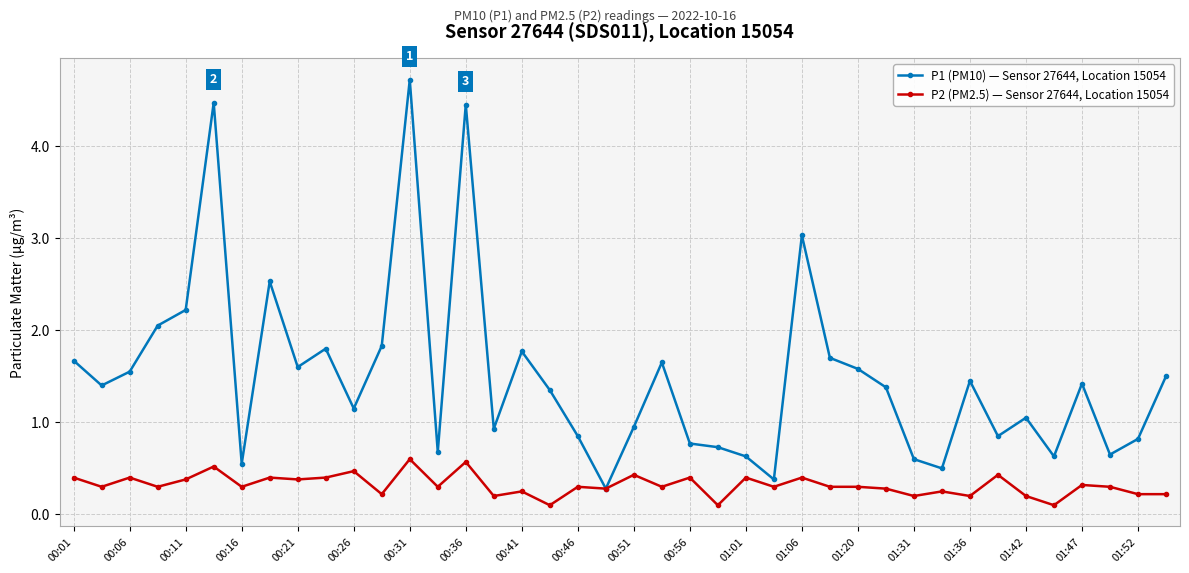

What are all the series names shown in the legend?

P1 (PM10) — Sensor 27644, Location 15054, P2 (PM2.5) — Sensor 27644, Location 15054